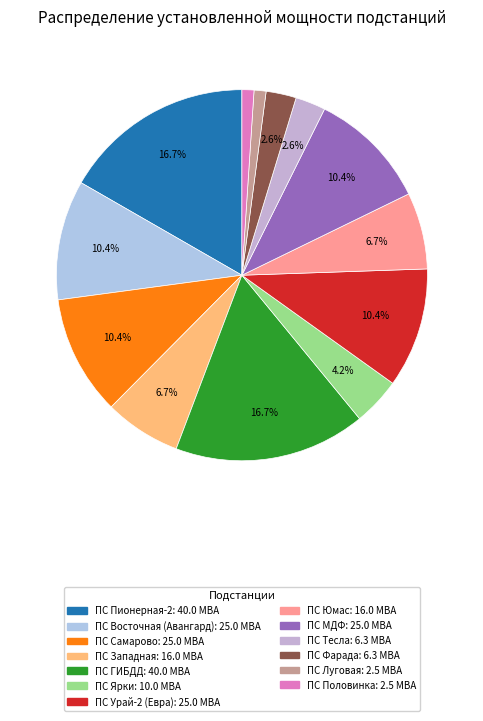

Combined, what portion of the pie is ПС Половинка and ПС ГИБДД?

17.7%